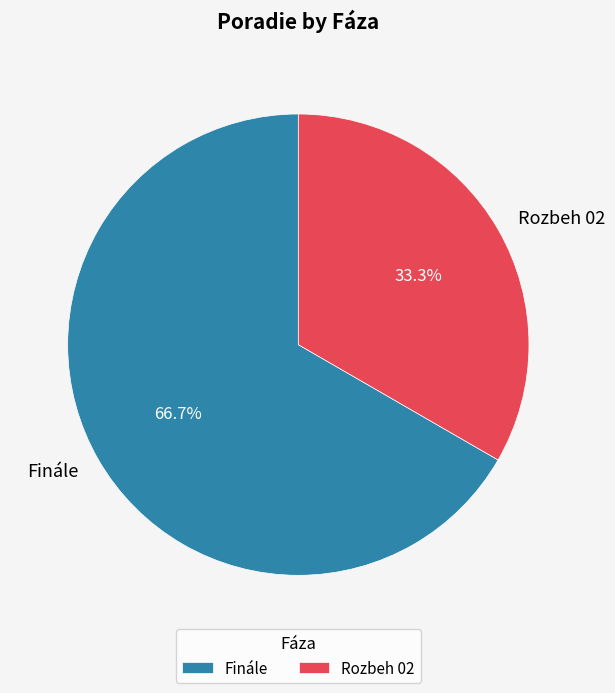

To the nearest percent, what percentage of the pie is Finále?

67%